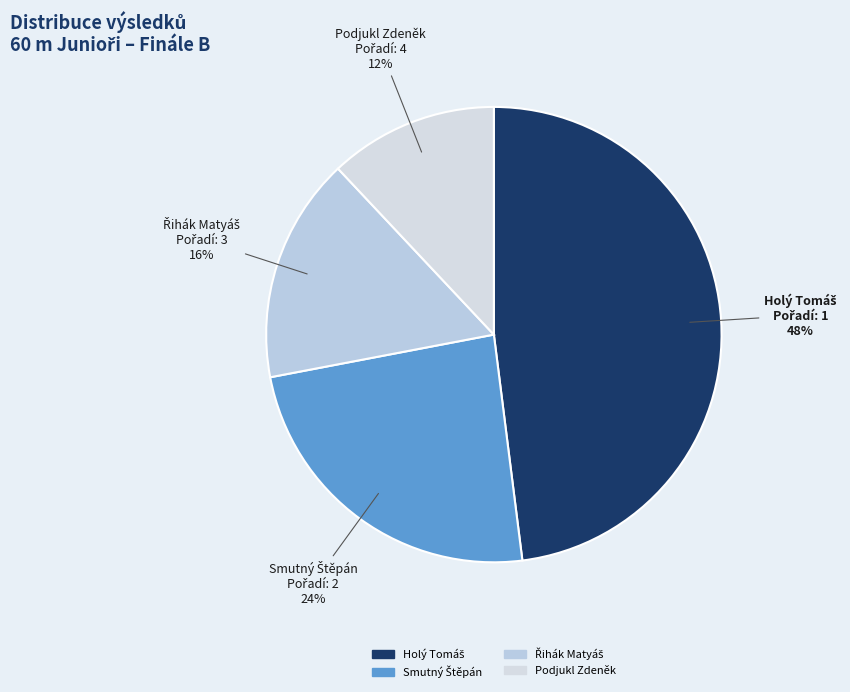

Which category has the smallest portion of the pie?

Podjukl Zdeněk